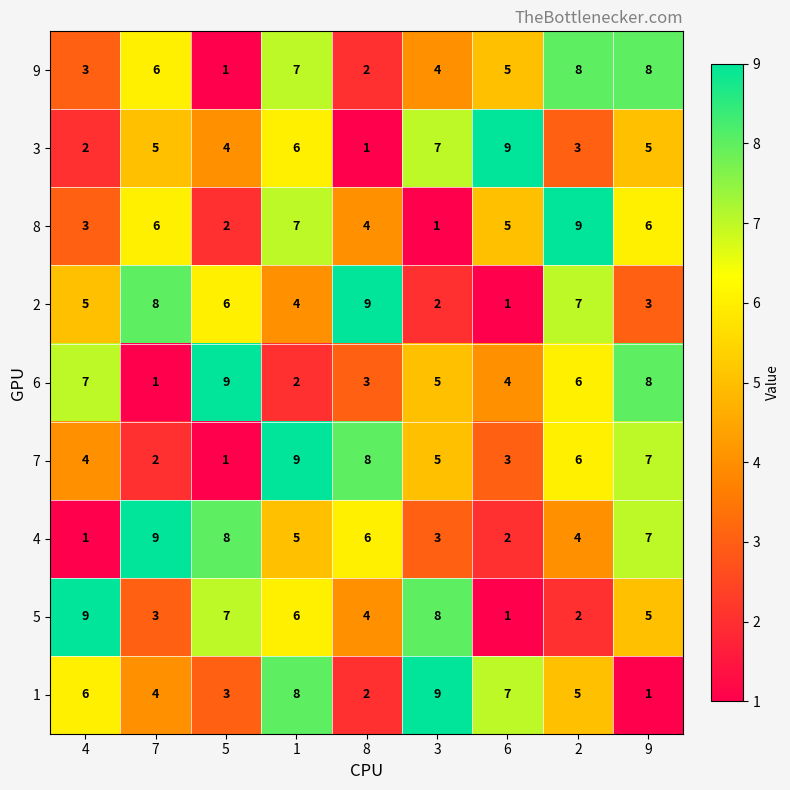

What is the maximum value for 5?

9